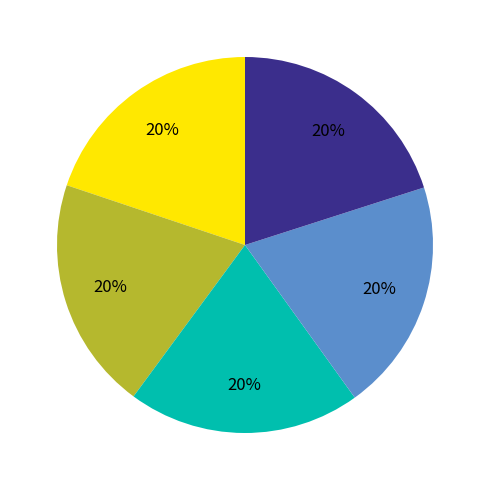

Does any single category account for the majority?

No